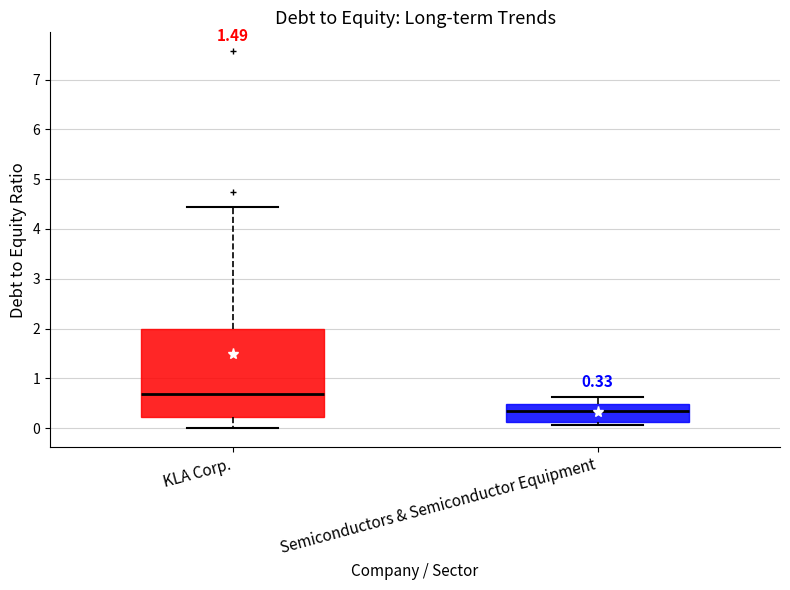

Which box's median line is the highest?

KLA Corp.